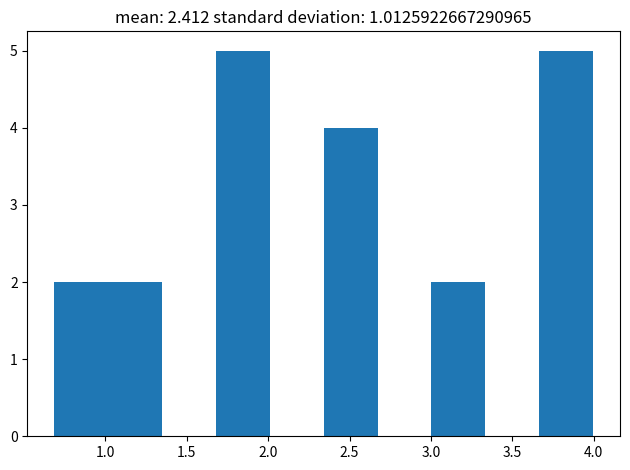

How tall is the bar that spans 0.70 to 1.00 on the x-axis? Neither the bar edges nor the heights are printed on the chart, so give them approximately, as read against the axes.

2